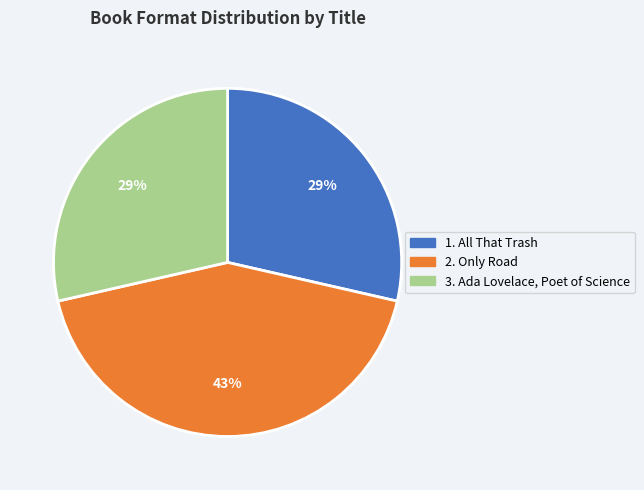

To the nearest percent, what is the difference between the largest and smallest slice percentages?

14%